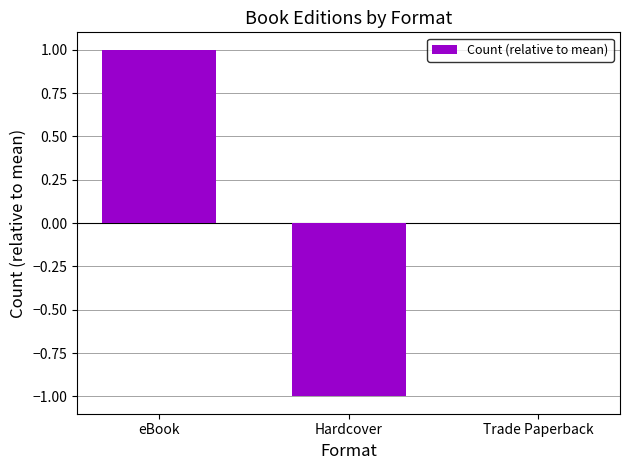

How many categories are shown in the chart?

3